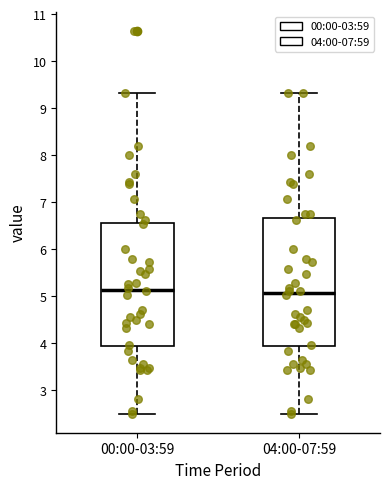

Reading left to right, transcribe this box plot: for each box, give where its median line is, the range the box spans, and where its two whiskers end, as read against the y-axis. The values are not printed on the chart, so give them approximately, as read against the axis.

00:00-03:59: median 5.1, box 3.9 to 6.6, whiskers 2.5 to 9.3
04:00-07:59: median 5.1, box 3.9 to 6.7, whiskers 2.5 to 9.3